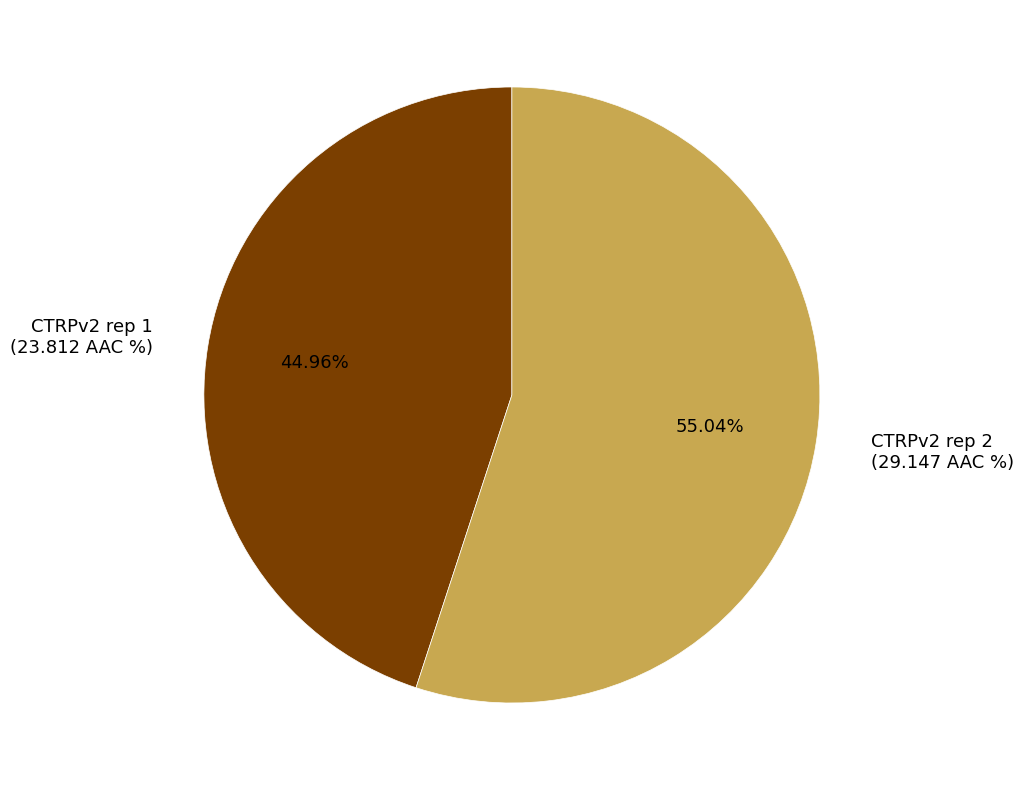

Which has a higher value, CTRPv2 rep 1 or CTRPv2 rep 2?

CTRPv2 rep 2